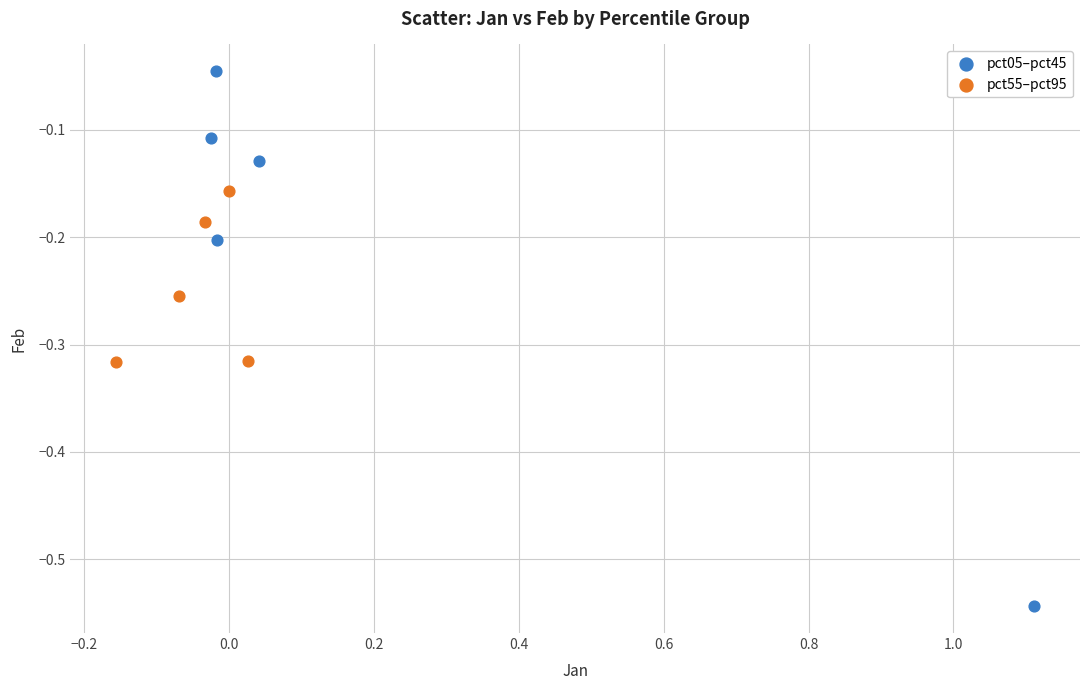

Which series has the widest spread of Y values?

pct05–pct45